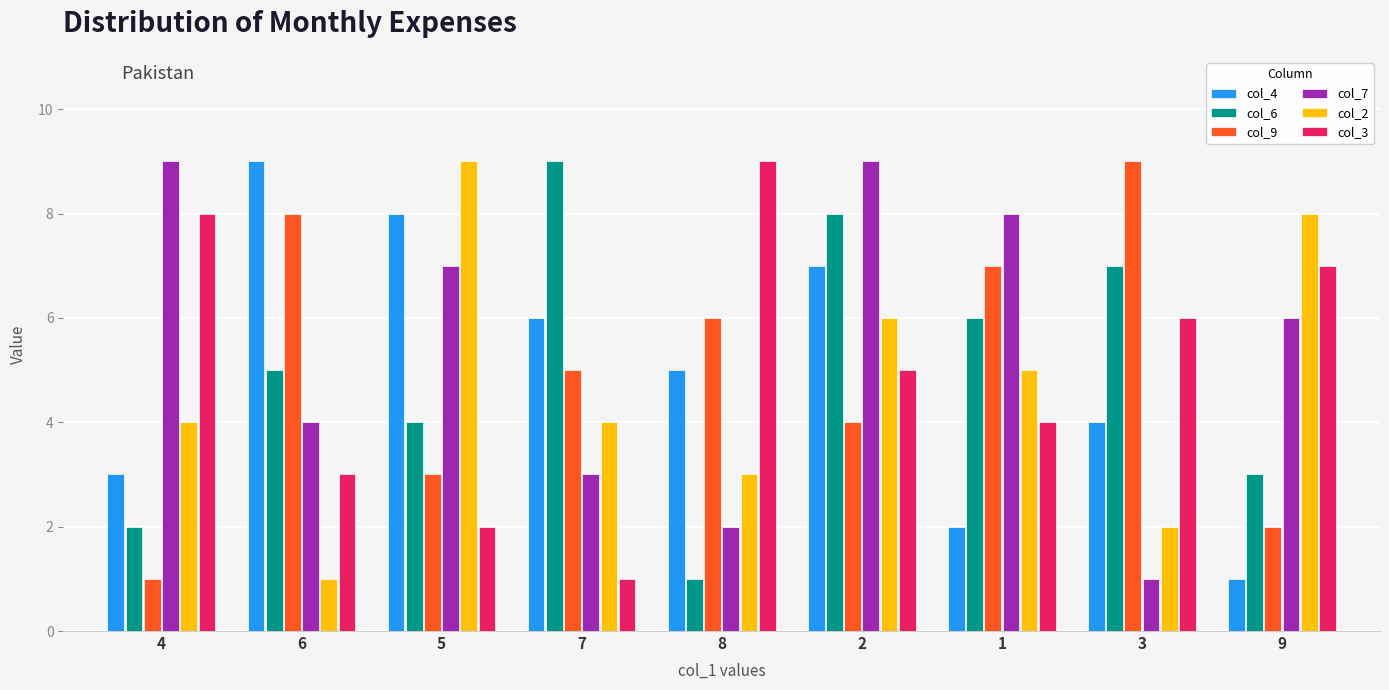

The value of col_4 at 6 is 9. True or false?

True